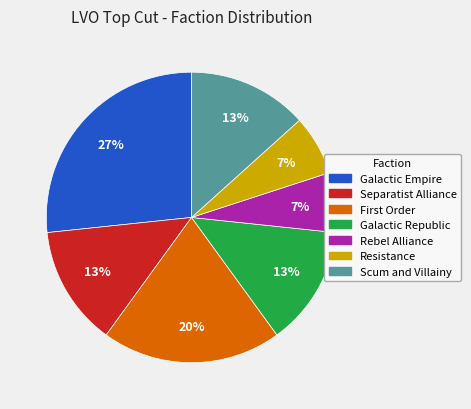

To the nearest percent, what portion does Resistance represent?

7%